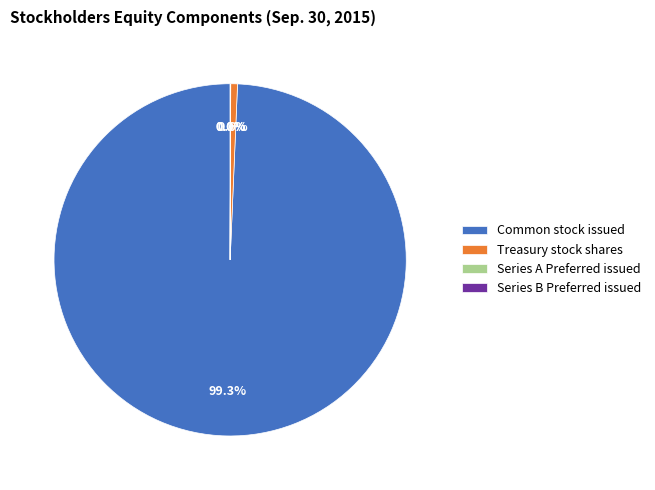

Which category has the biggest portion of the pie?

Common stock issued